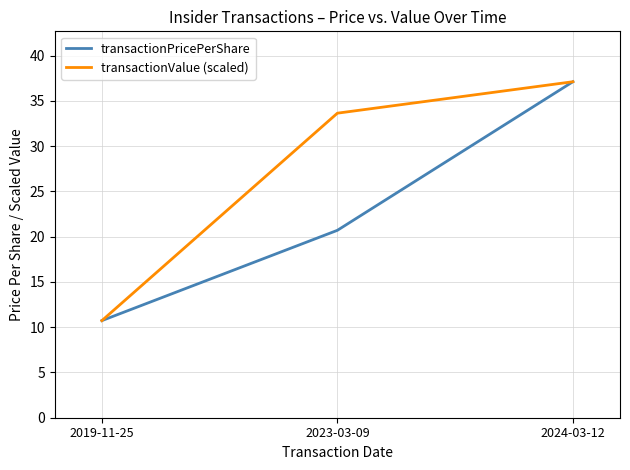

What position from the right is 2023-03-09?

2